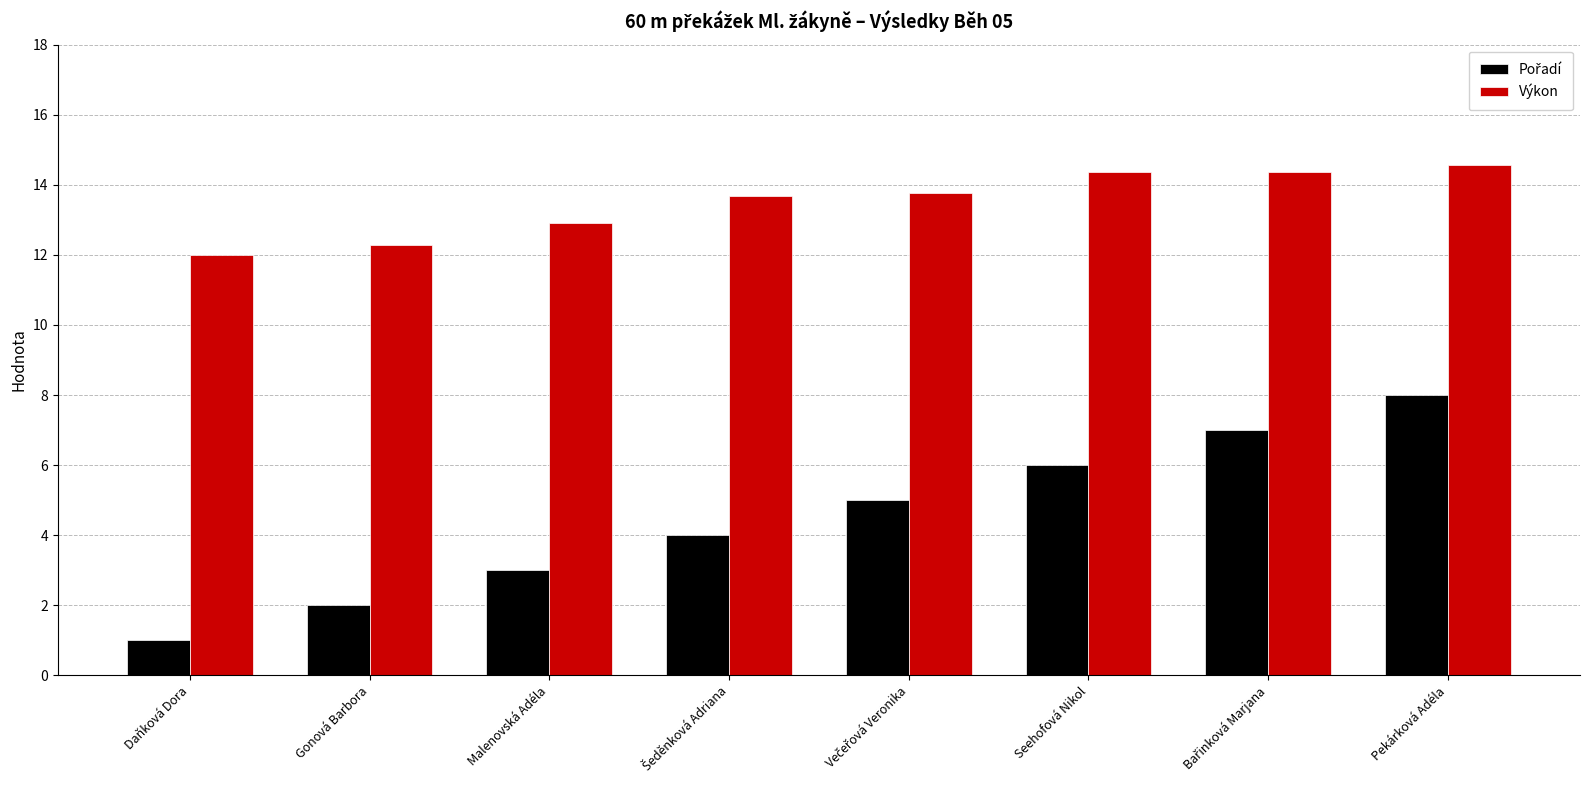

What is the difference between the maximum and minimum values in the Výkon series?

2.6